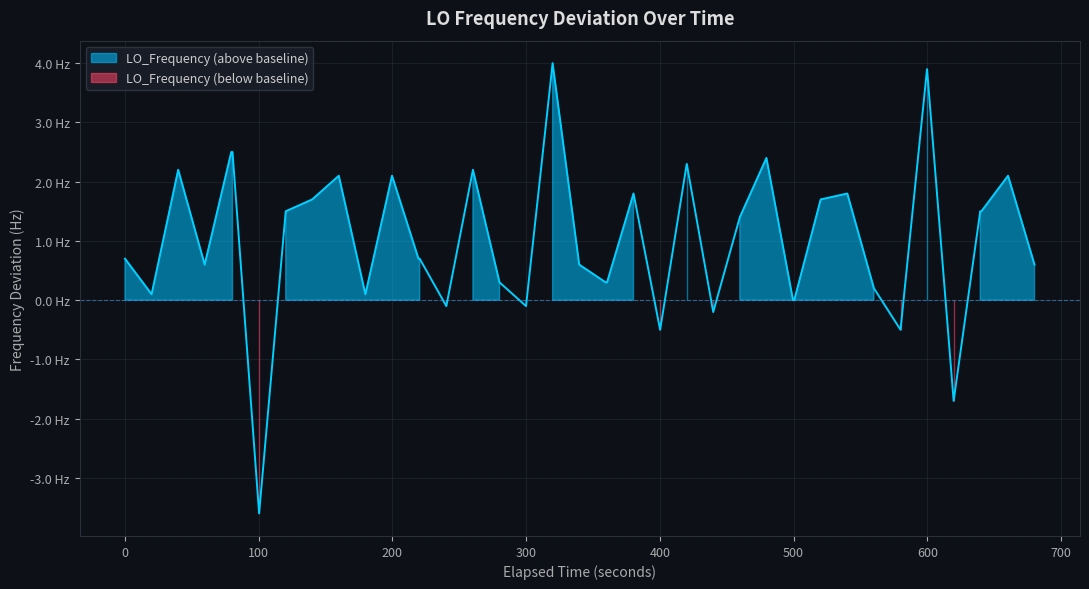

What is the difference between the maximum and minimum values?

7.6